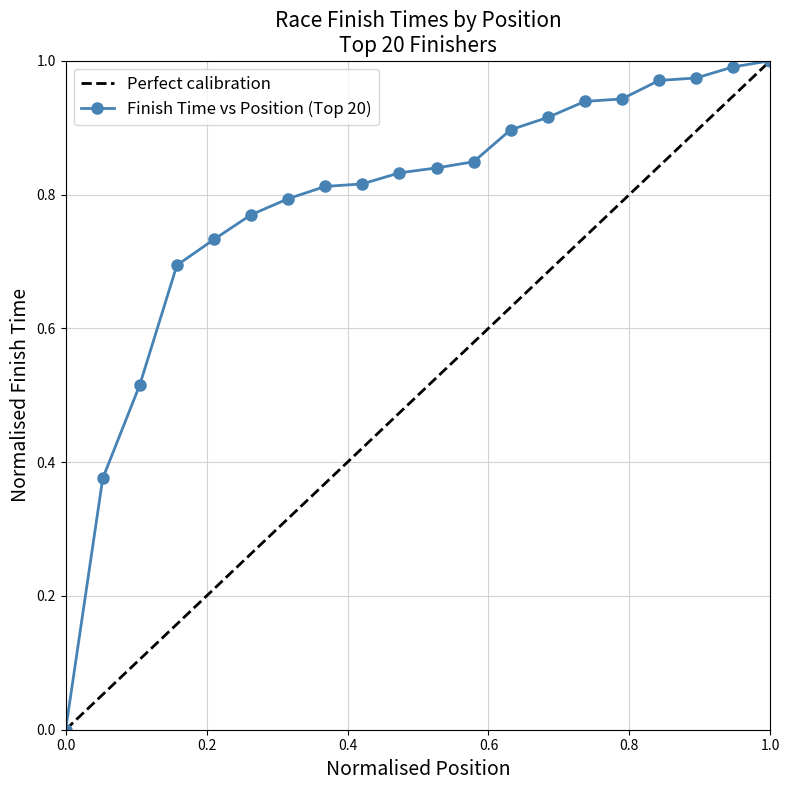

The chart shows a value of 0.5 at 3. True or false?

True